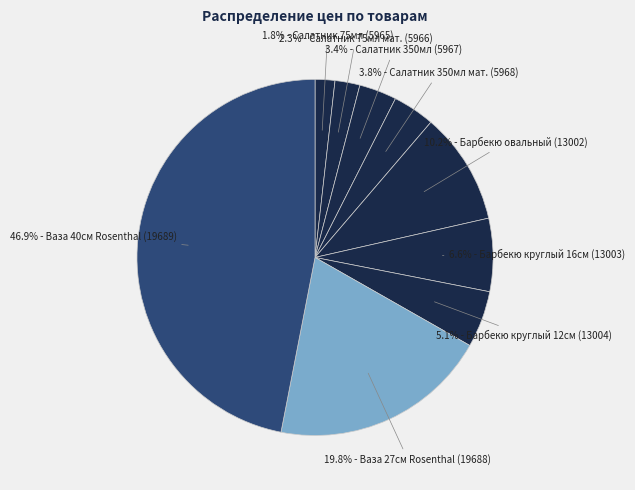

To the nearest percent, what is the average slice percentage?

11%